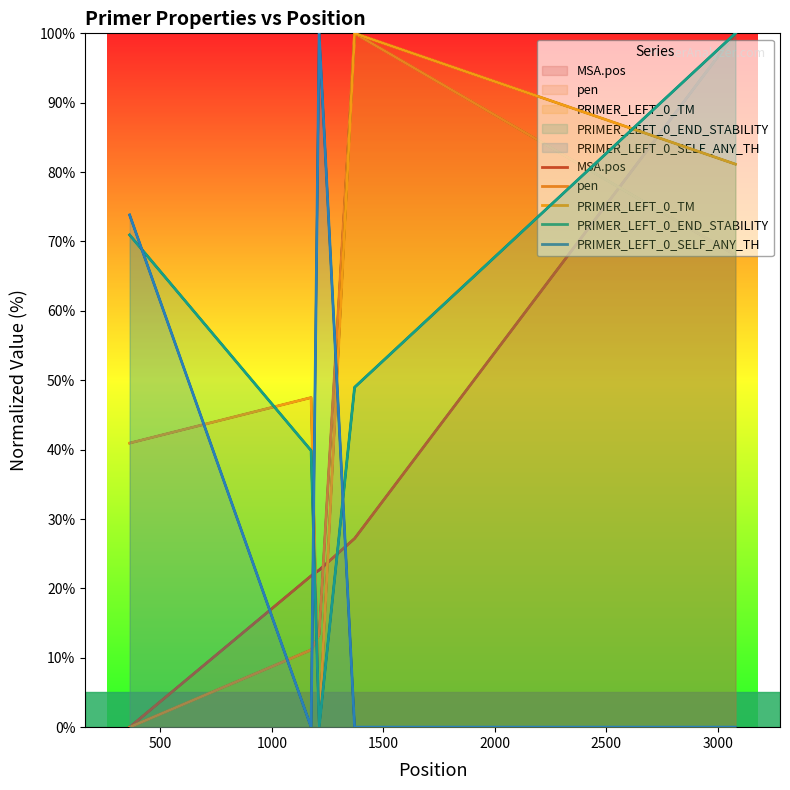

What is the average value of the pen series?

38.5